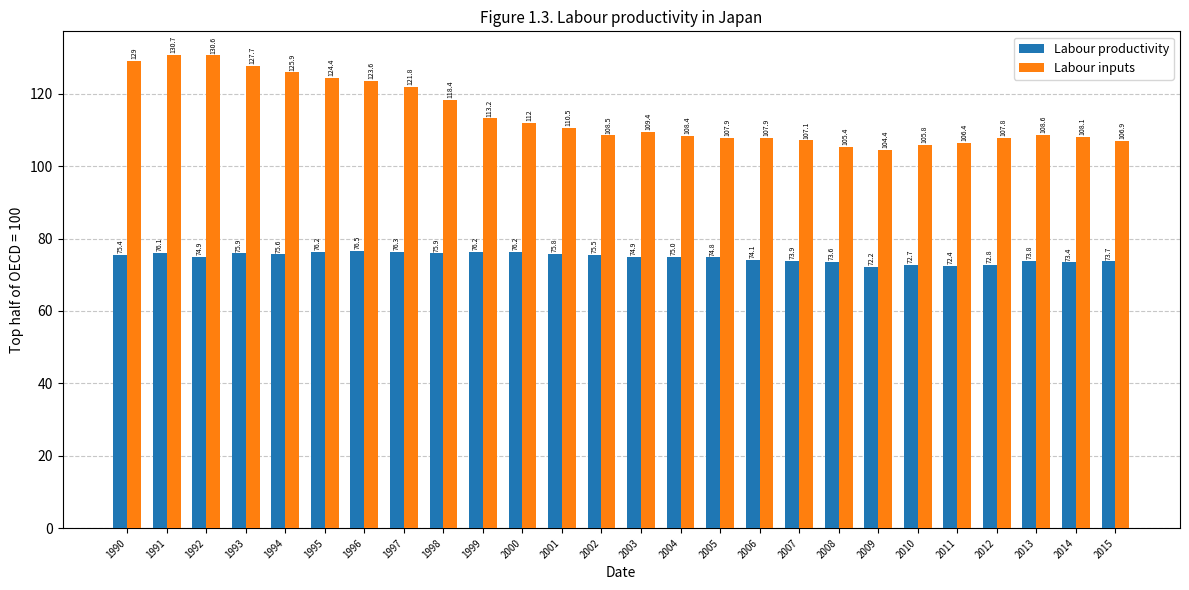

Is the value of Labour inputs at 2001 greater than the value of Labour productivity at 2012?

Yes